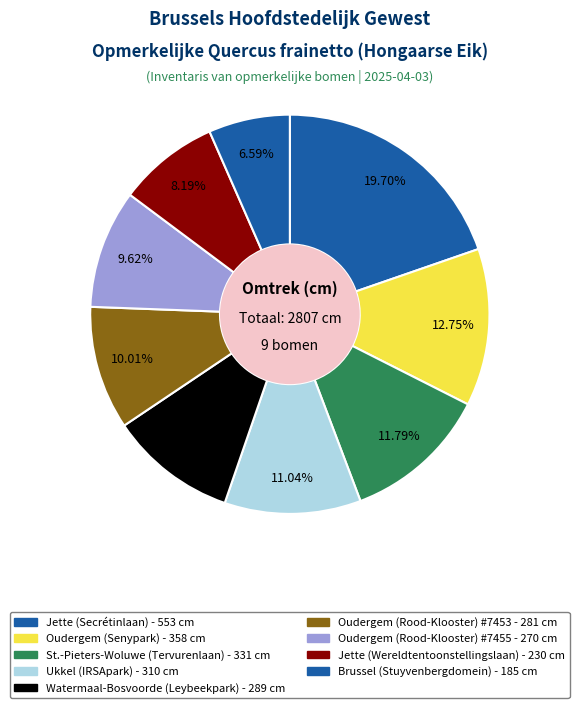

Does Oudergem (Rood-Klooster) #7453 account for over 50% of the chart?

No